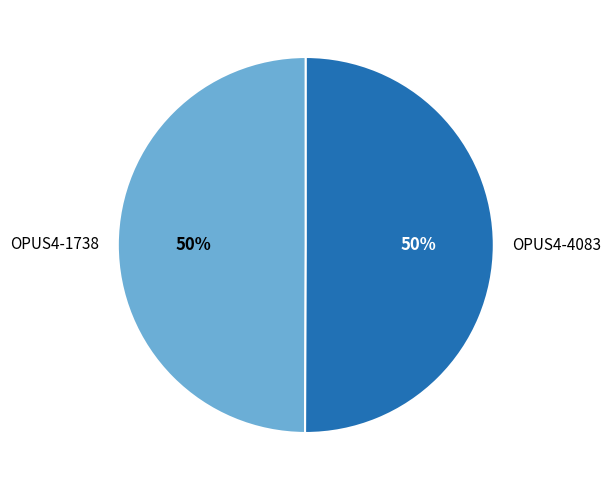

To the nearest percent, what percentage of the pie is OPUS4-1738?

50%